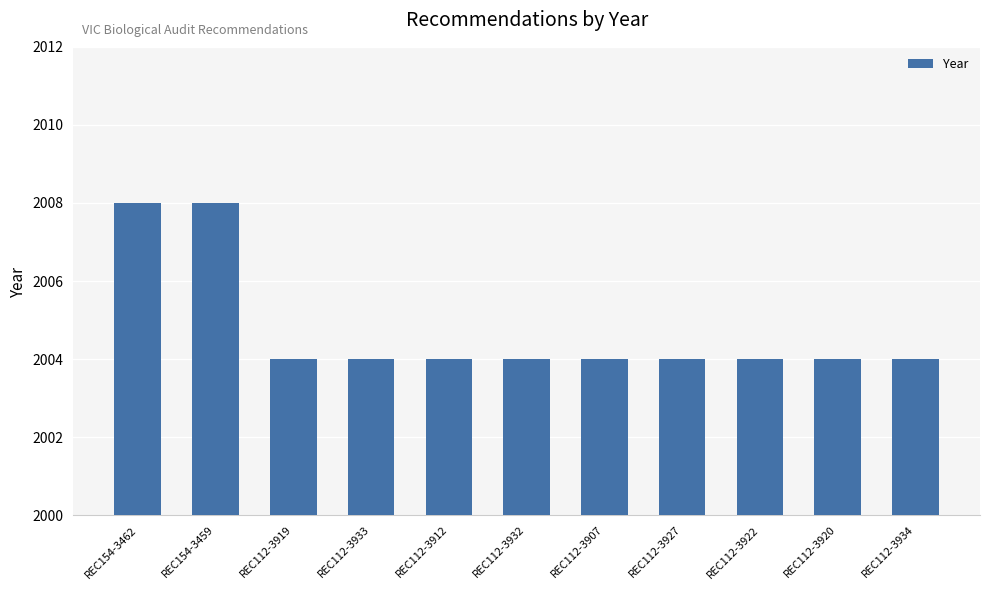

What is the label of the 1st bar from the right?

REC112-3934